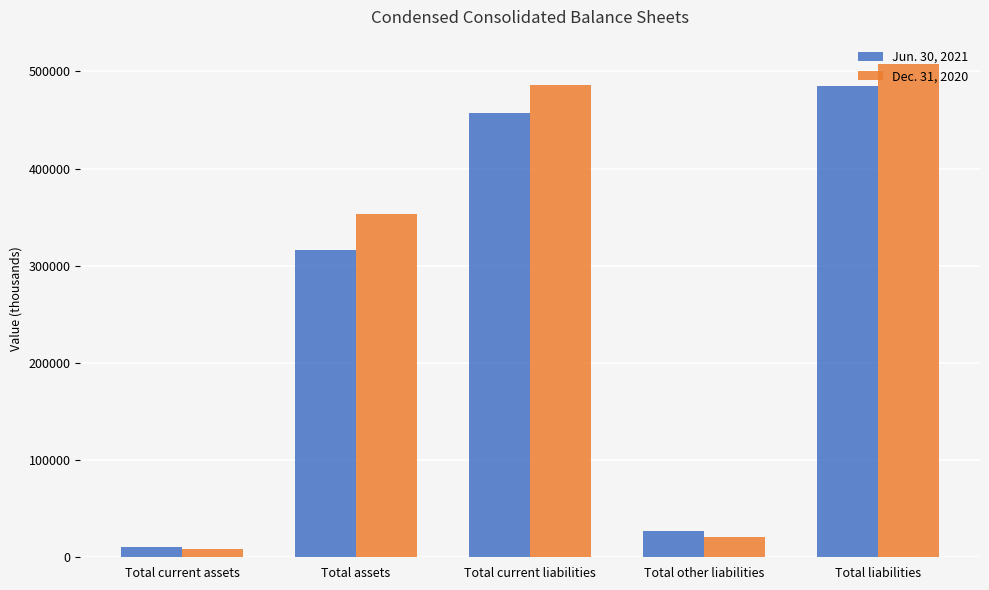

Reading left to right, transcribe all the data shown in this chart.

Jun. 30, 2021: 10816	315975	457289	27472	484761
Dec. 31, 2020: 8983	353778	485954	21368	507322